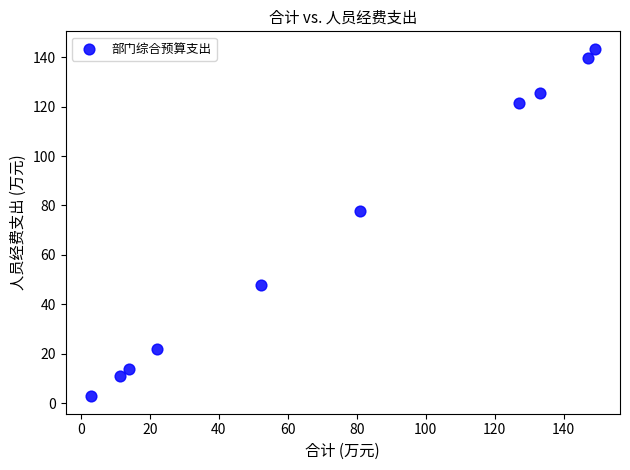

What is the range of Y values (max minus min)?

140.6